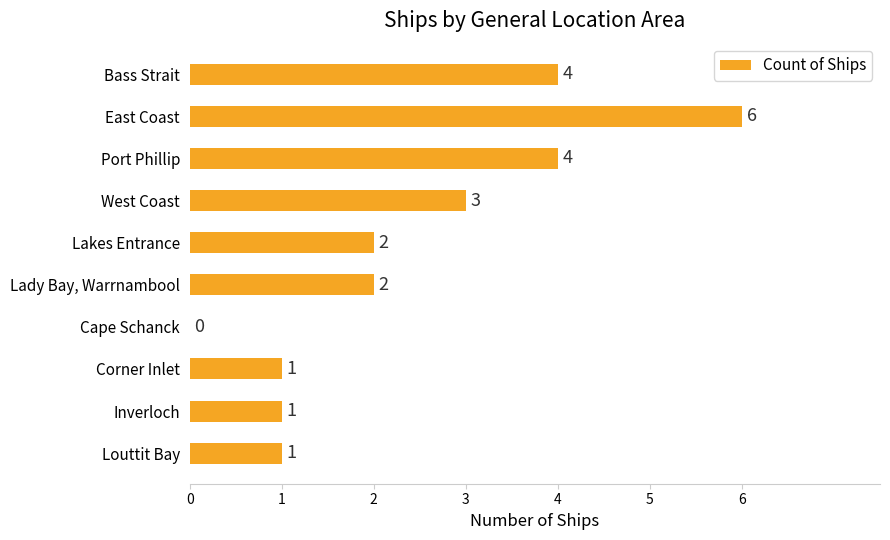

True or false: the data shows 1 at Lakes Entrance.

False